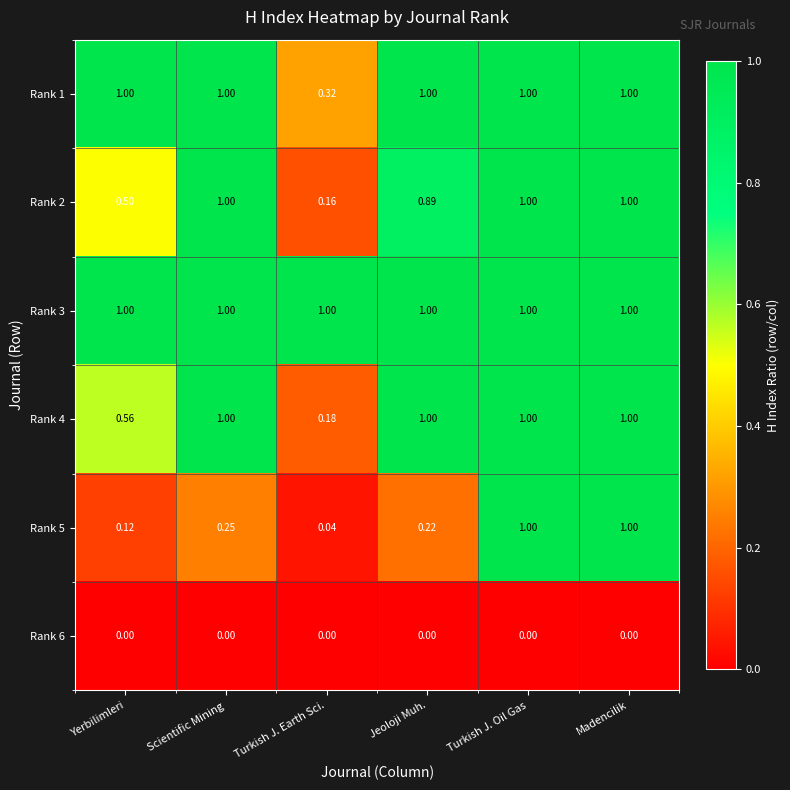

At which label is Rank 5 closest to 0?

Turkish J. Earth Sci.